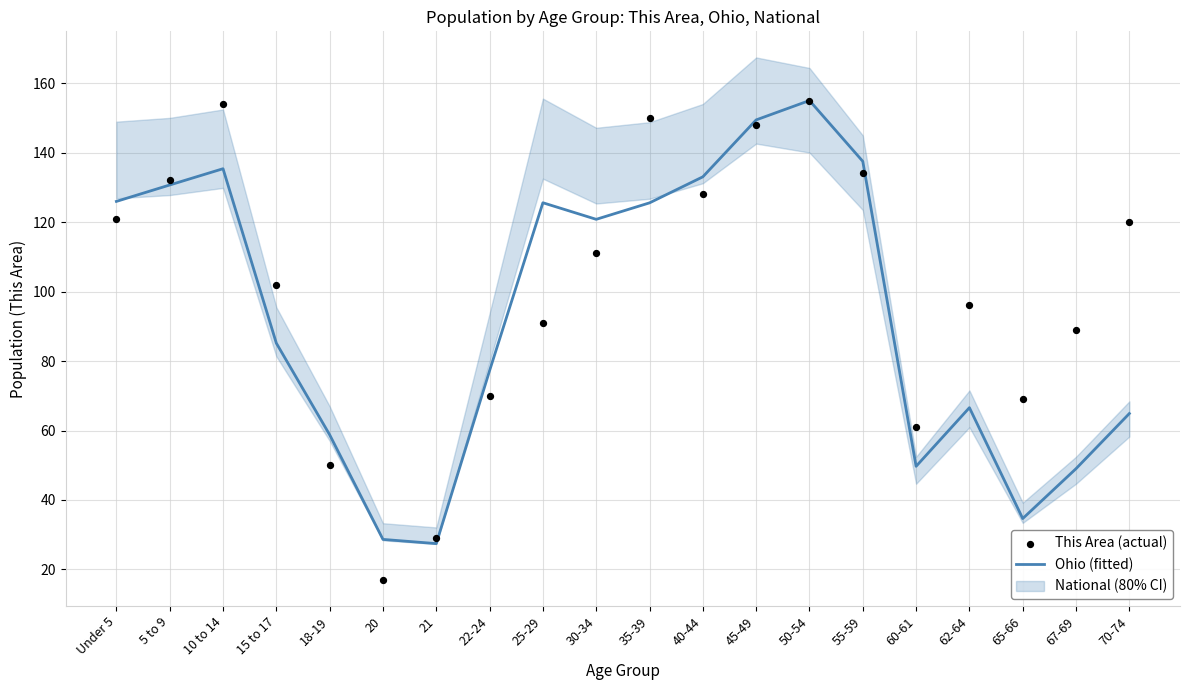

Which series reaches the minimum Y coordinate?

This Area (actual)